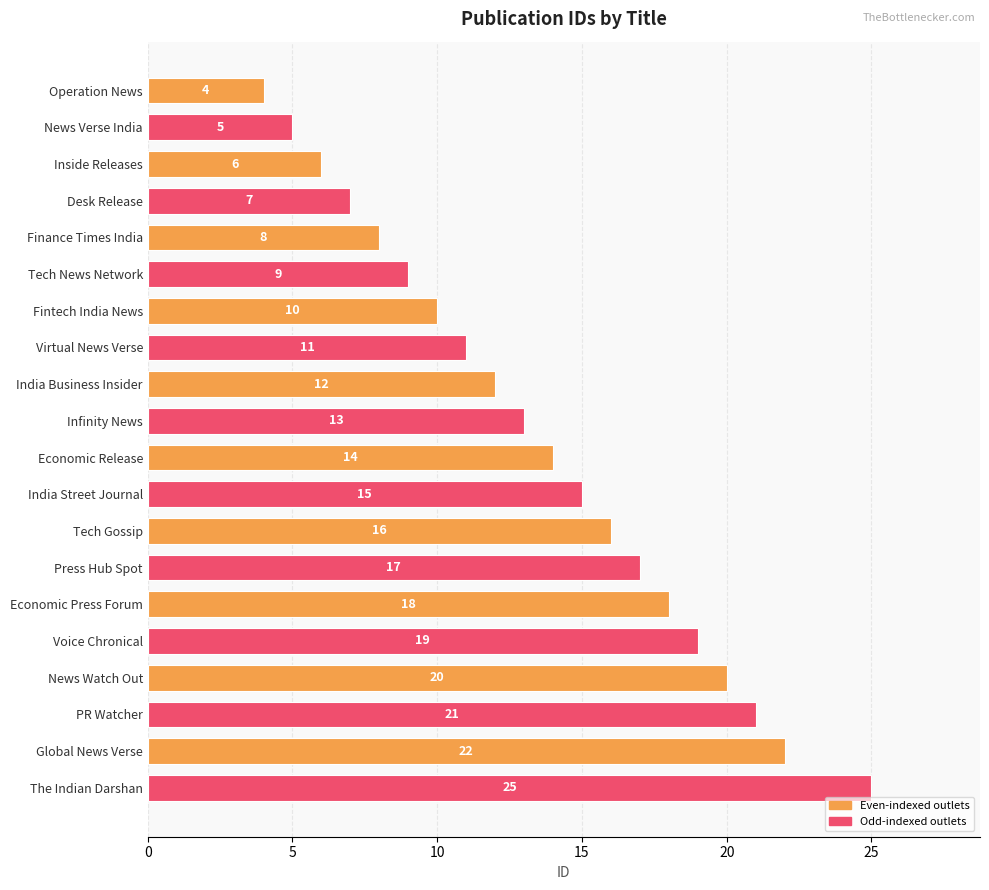

Approximately how many times larger is the value at Economic Release compared to Desk Release?

2.0